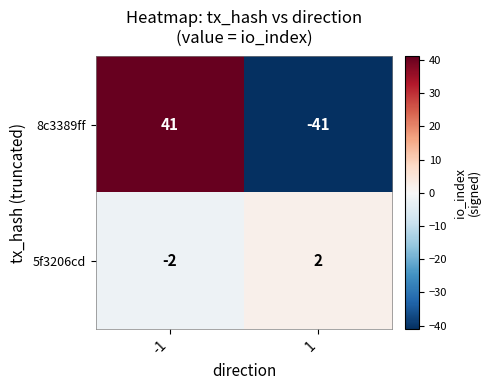

Is the value of 5f3206cd at -1 greater than the value of 8c3389ff at -1?

No